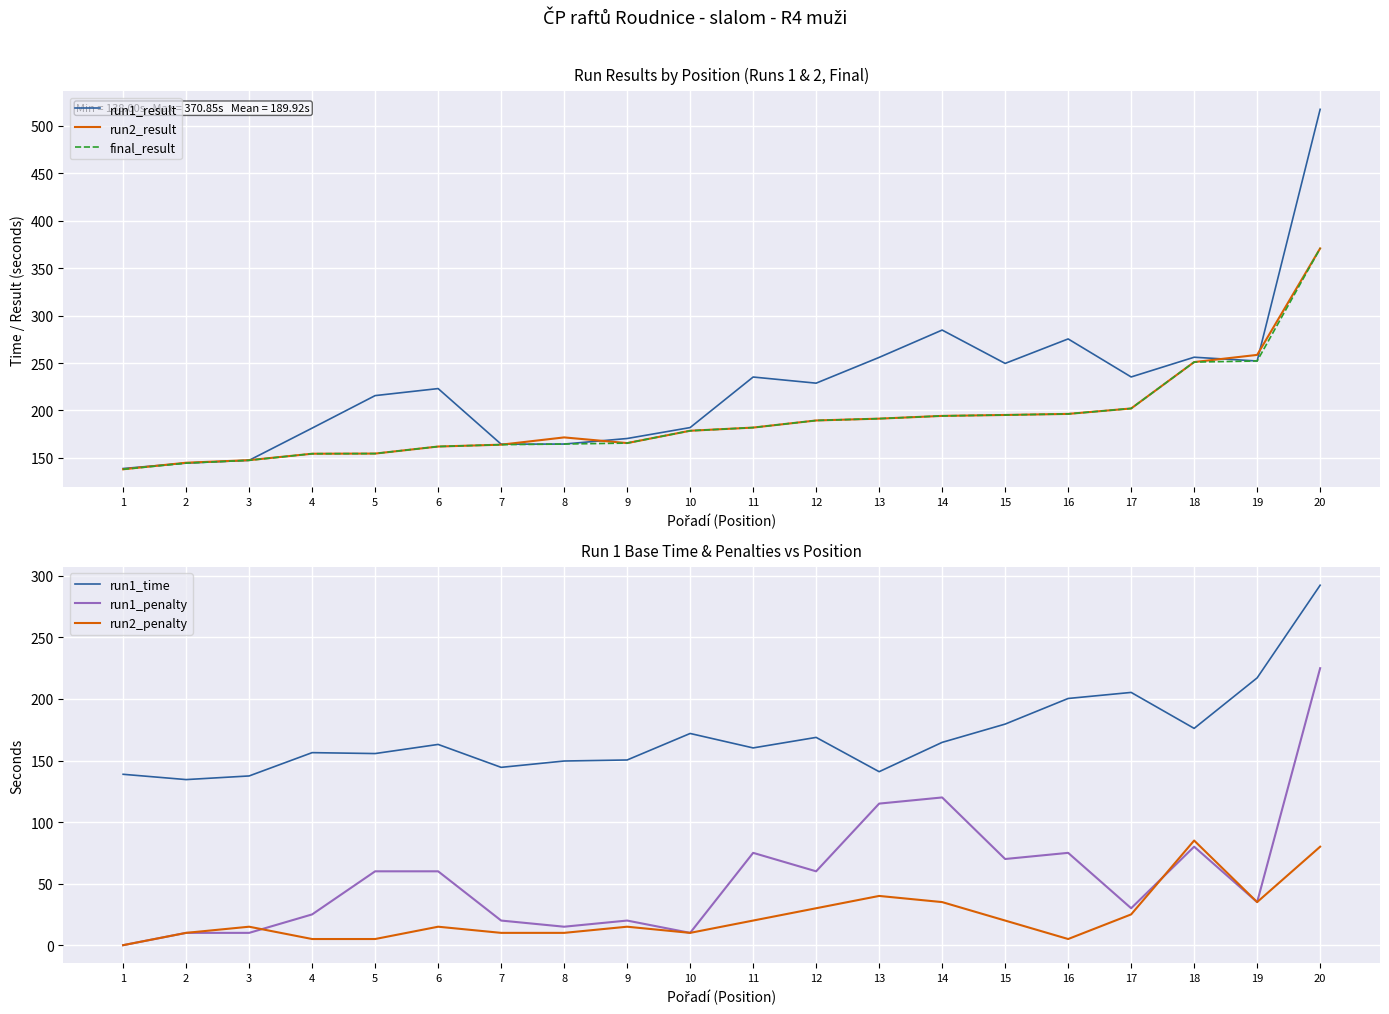

True or false: run1_result has more than 0 interior local peaks.

True